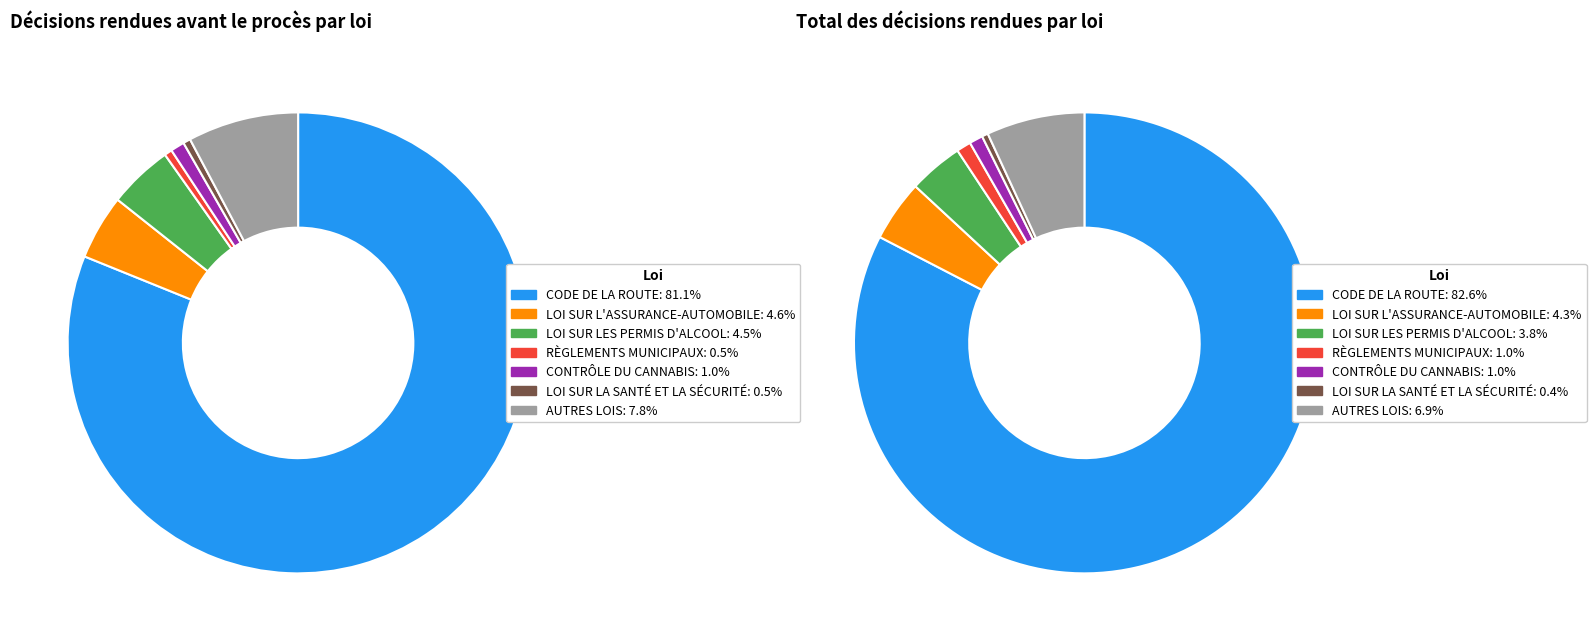

Approximately how many times larger is the value at CONTRÔLE DU CANNABIS compared to LOI SUR LA SANTÉ ET LA SÉCURITÉ?

1.9